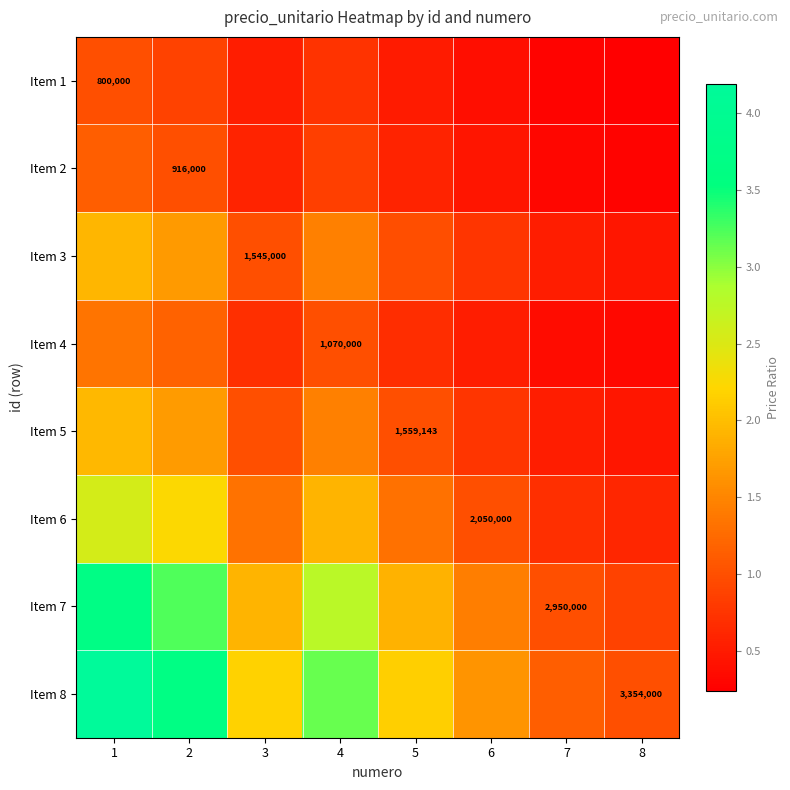

How many series are shown in this chart?

8